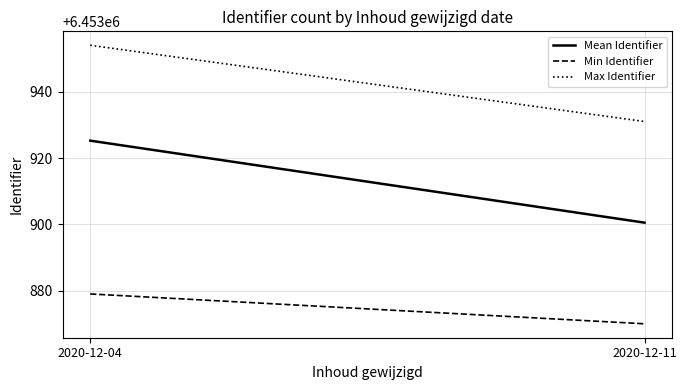

What is the difference between the maximum and minimum values in the Min Identifier series?

9.0